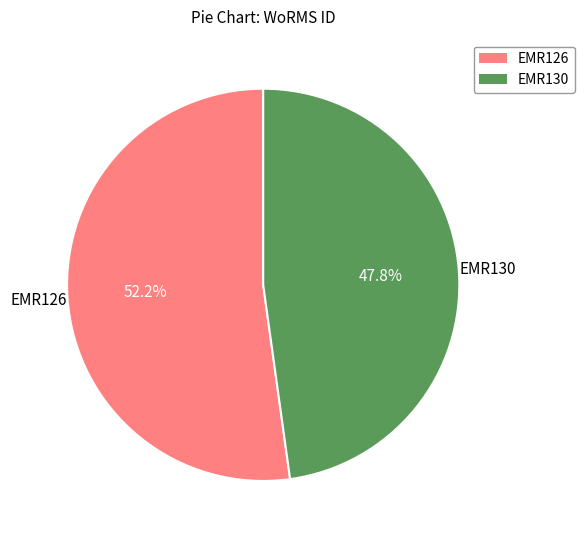

Which slice represents more than half of the pie?

EMR126